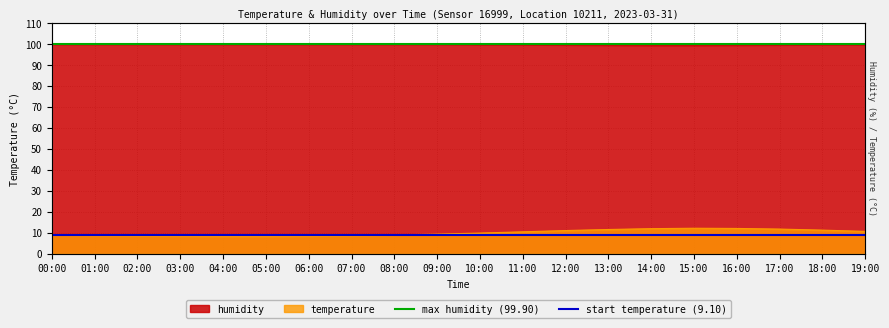

What is the total value across all series at 01:00?

109.0